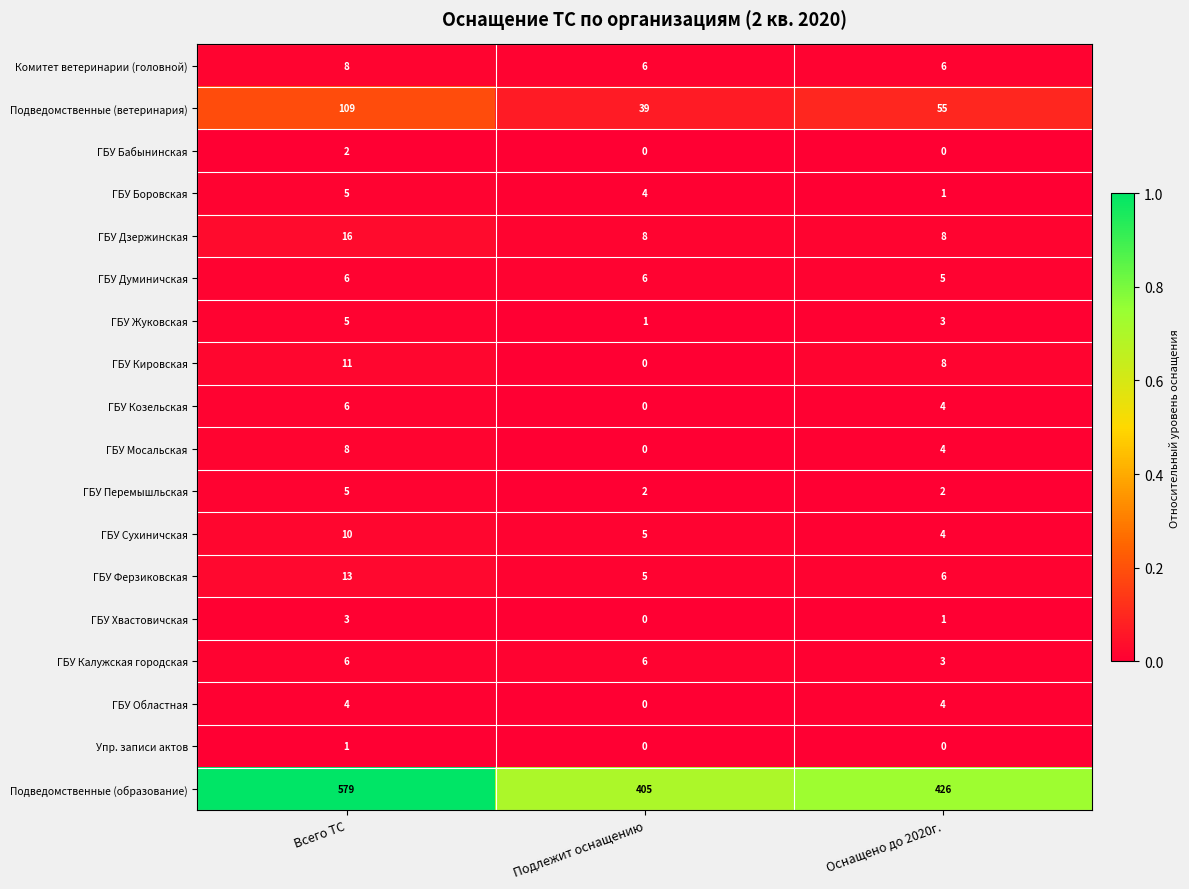

Count the ГБУ Думиничская values in the range 5 to 6.

3